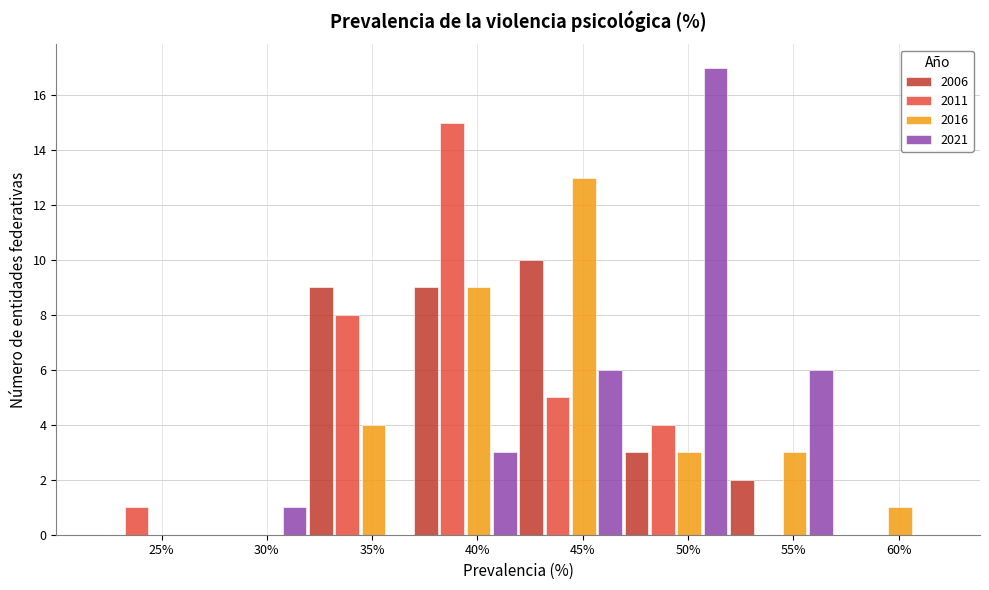

At which label does 2006 reach its peak?

45%